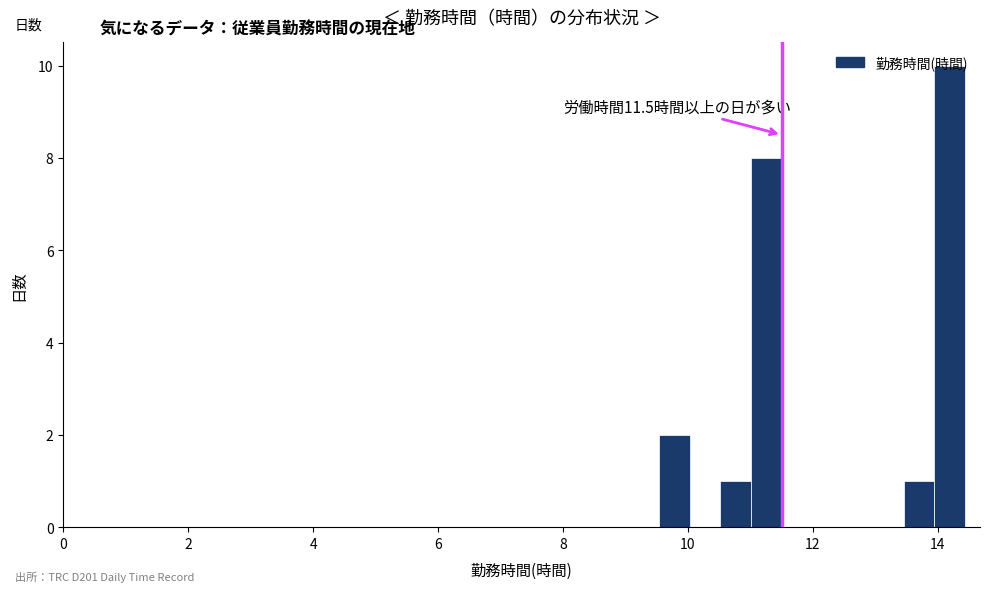

Around what value on the x-axis is the tallest bar? Give the approximate position of its centre, as read against the axis.

14.2